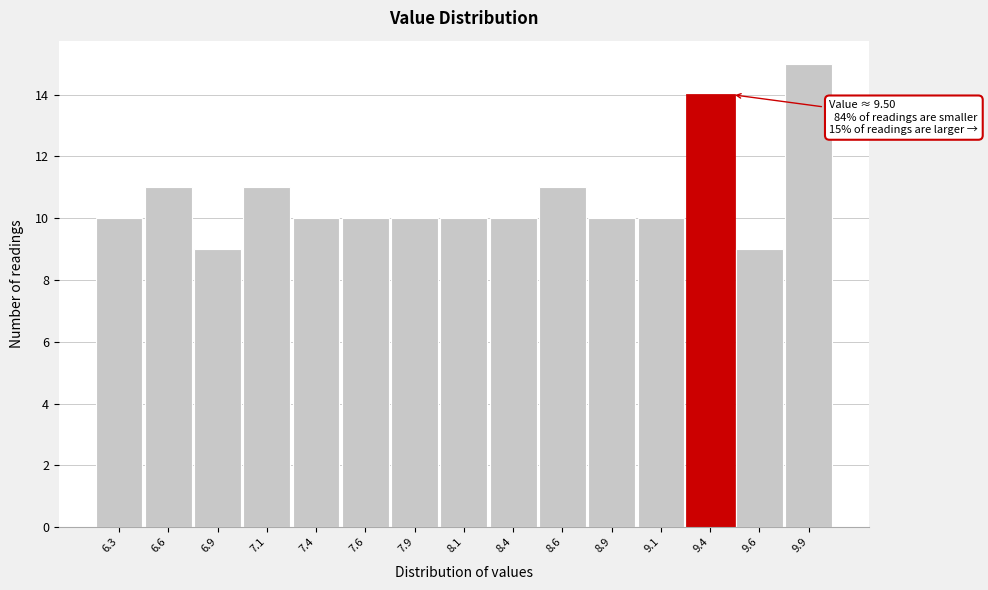

Reading right to left, what are all the values shown in this chart?

9.9=15	9.6=9	9.4=14	9.1=10	8.9=10	8.6=11	8.4=10	8.1=10	7.9=10	7.6=10	7.4=10	7.1=11	6.9=9	6.6=11	6.3=10